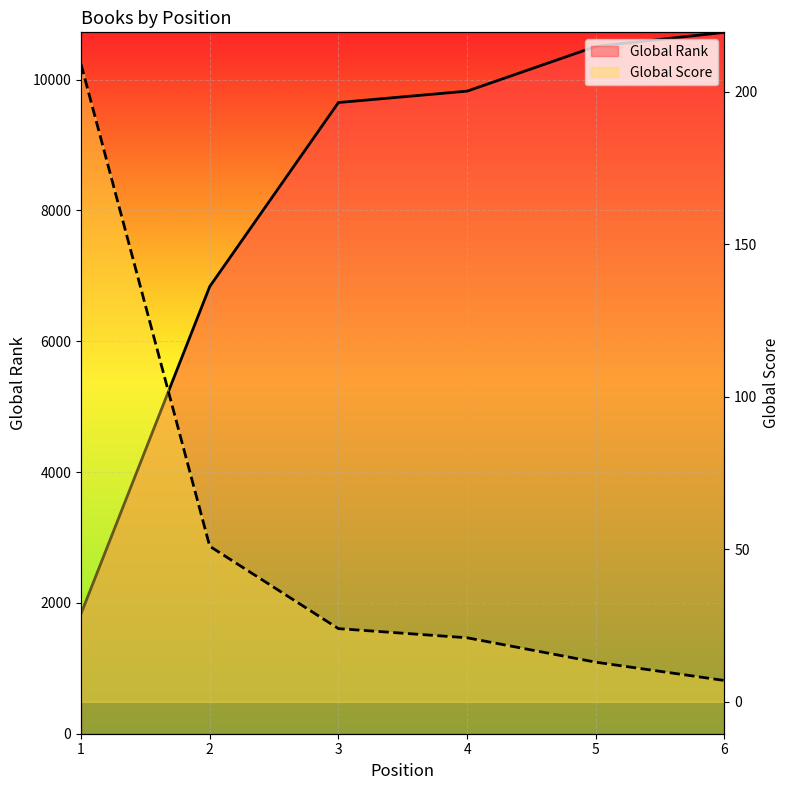

Does the chart display data point markers on the line(s)?

No